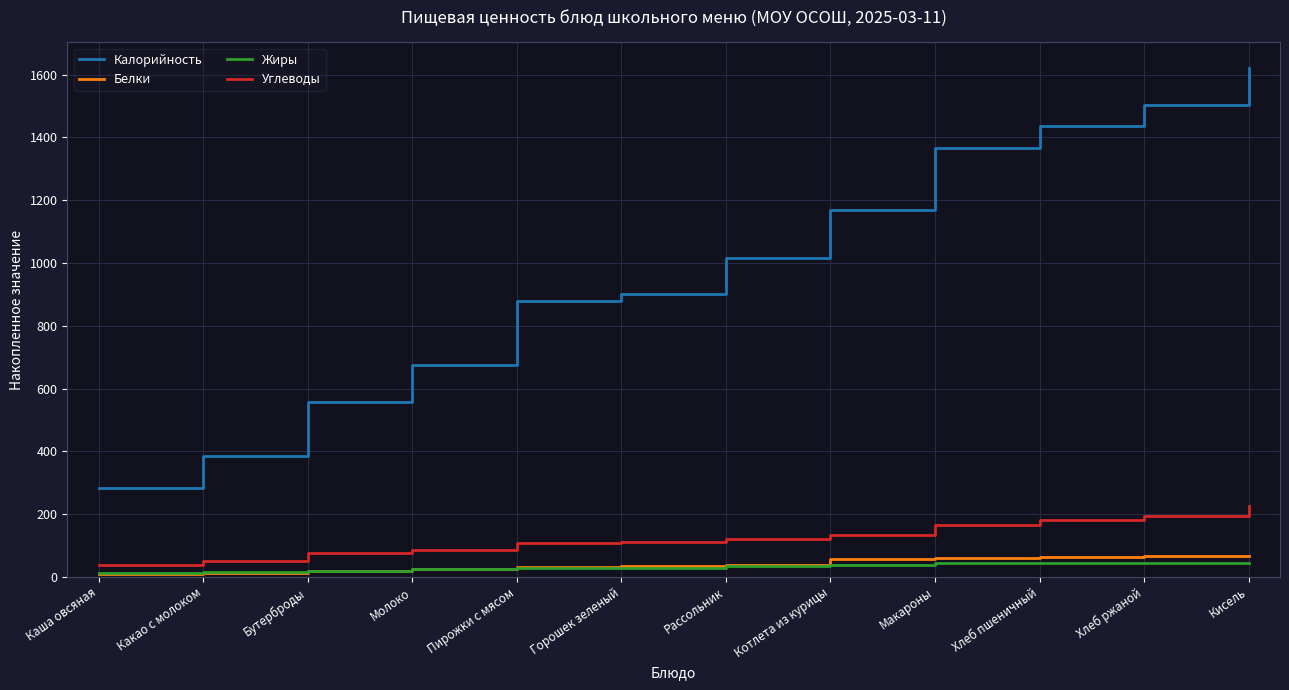

What is the maximum value for Жиры?

44.8